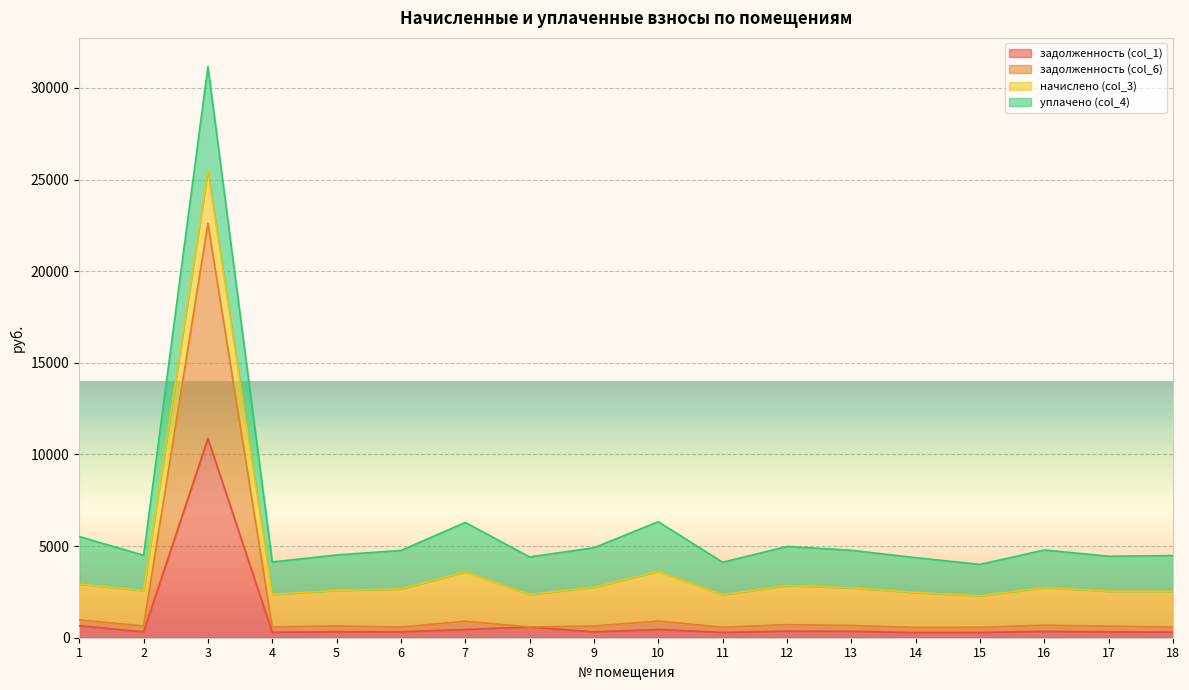

At which category does the chart reach its peak across all series?

3